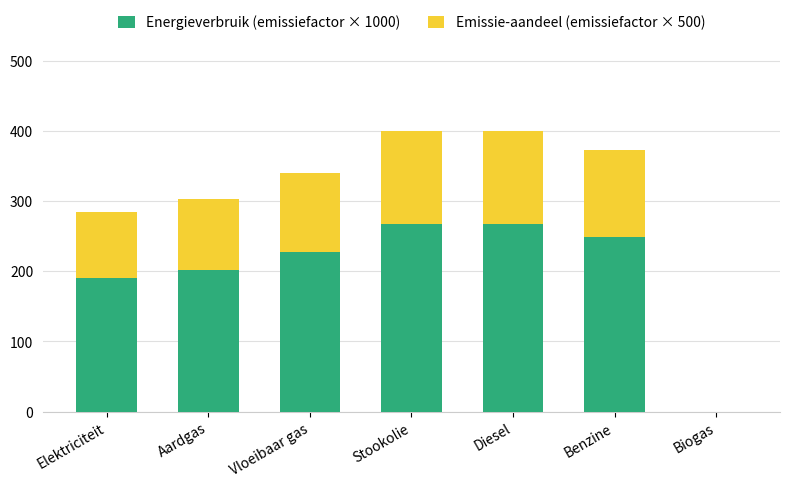

The Energieverbruik (emissiefactor × 1000) series shows 202.0 at Aardgas. True or false?

True